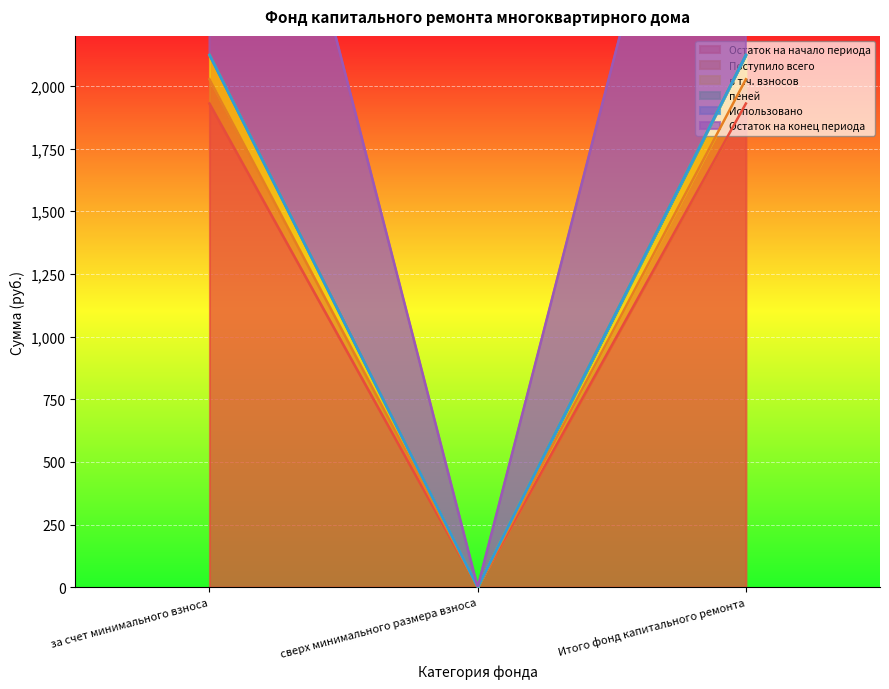

Which has a higher value, сверх минимального размера взноса or за счет минимального взноса?

за счет минимального взноса